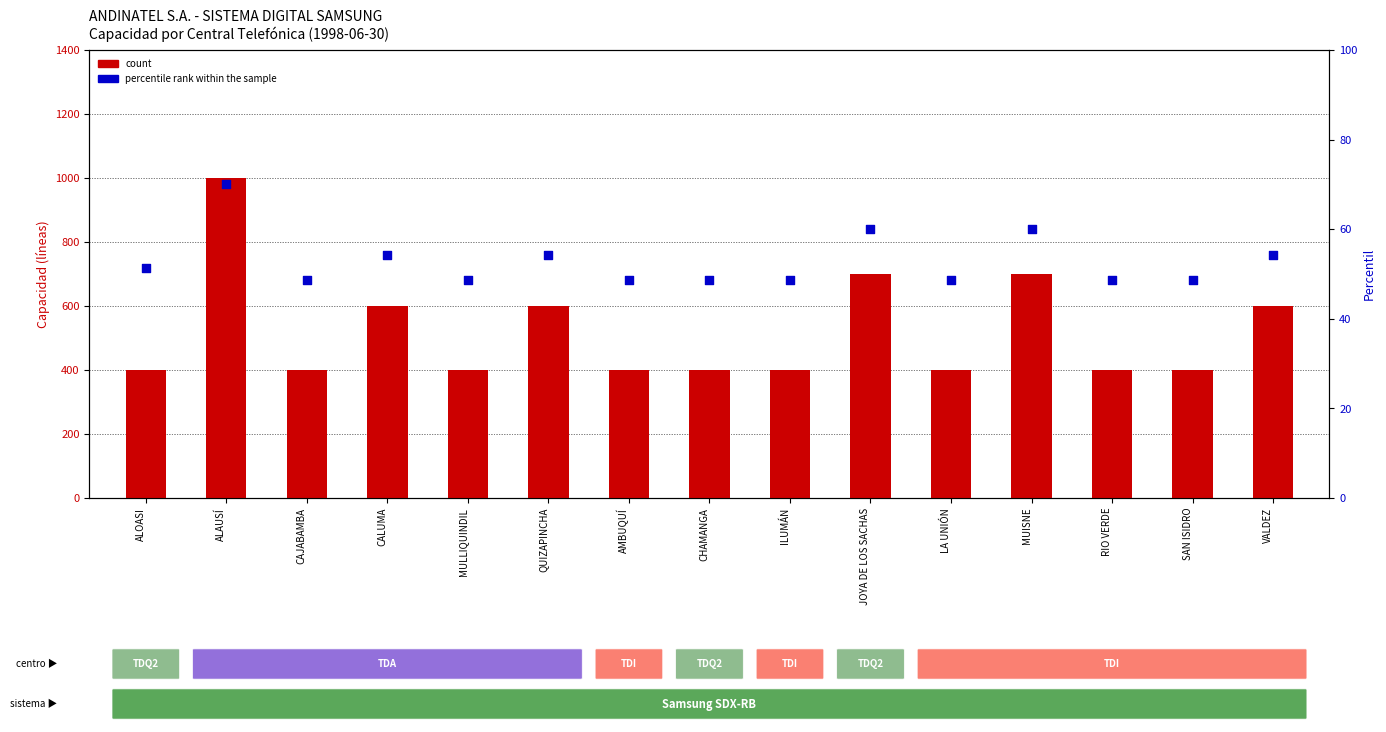

At which category is the sum across all series the highest?

ALAUSÍ